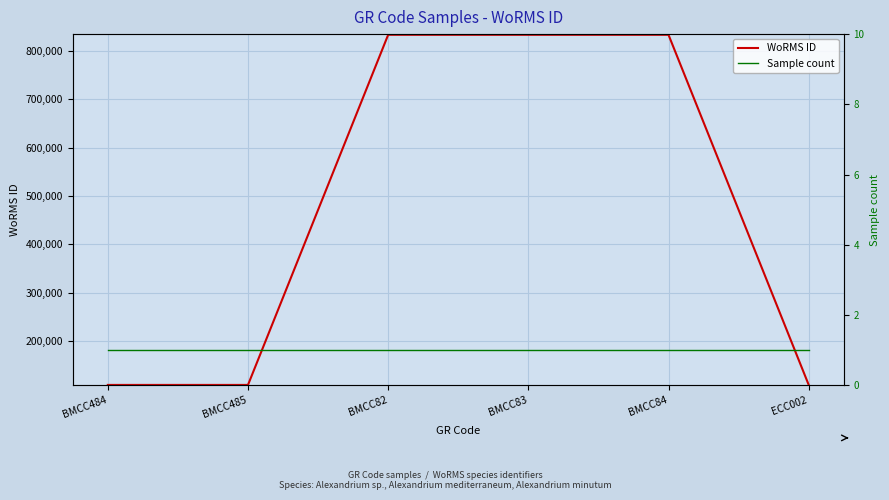

The value of WoRMS ID at BMCC84 is 833052. True or false?

True